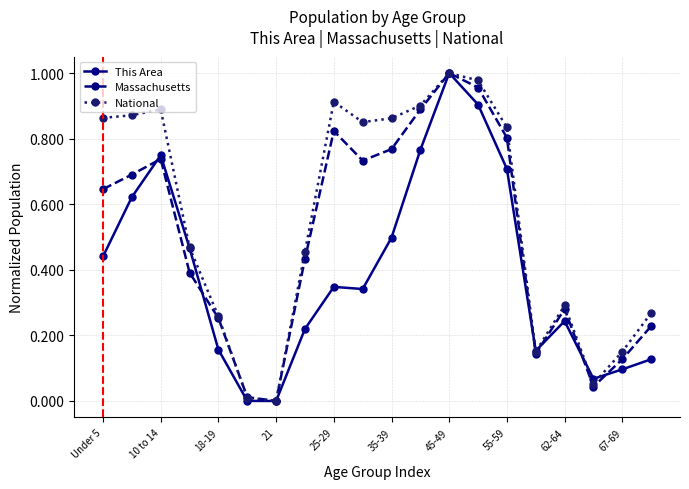

True or false: This Area has more than 0 points higher than both neighbors.

True